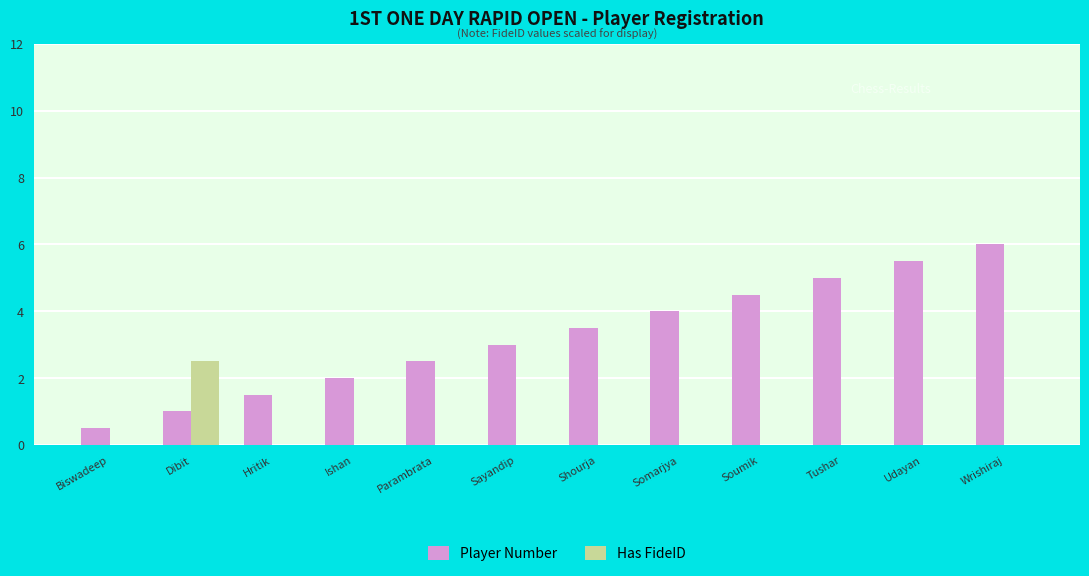

How many series are shown in this chart?

2